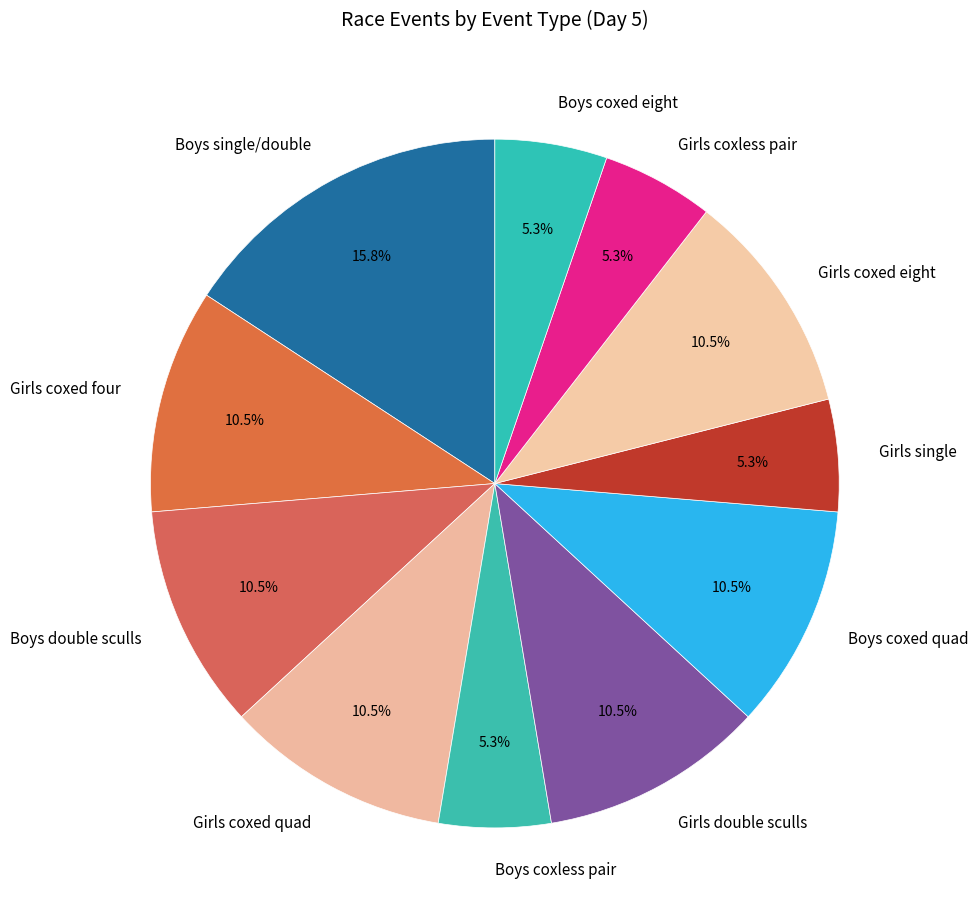

What is the largest slice in the pie chart?

Boys single/double